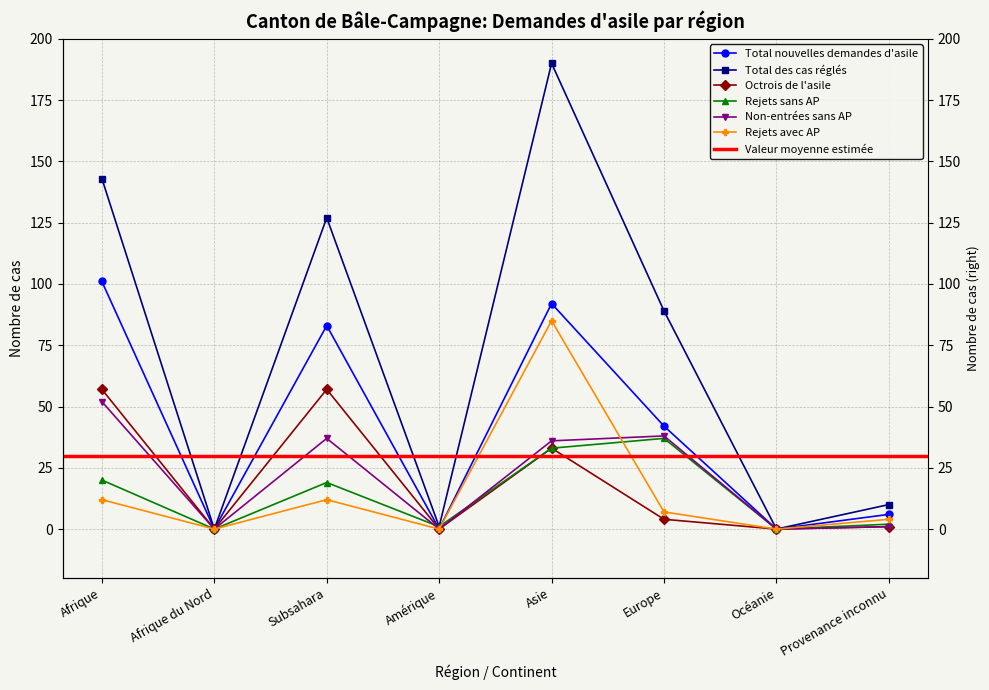

Rank the series at Océanie from highest to lowest value.

Total nouvelles demandes d'asile, Total des cas réglés, Octrois de l'asile, Rejets sans AP, Non-entrées sans AP, Rejets avec AP